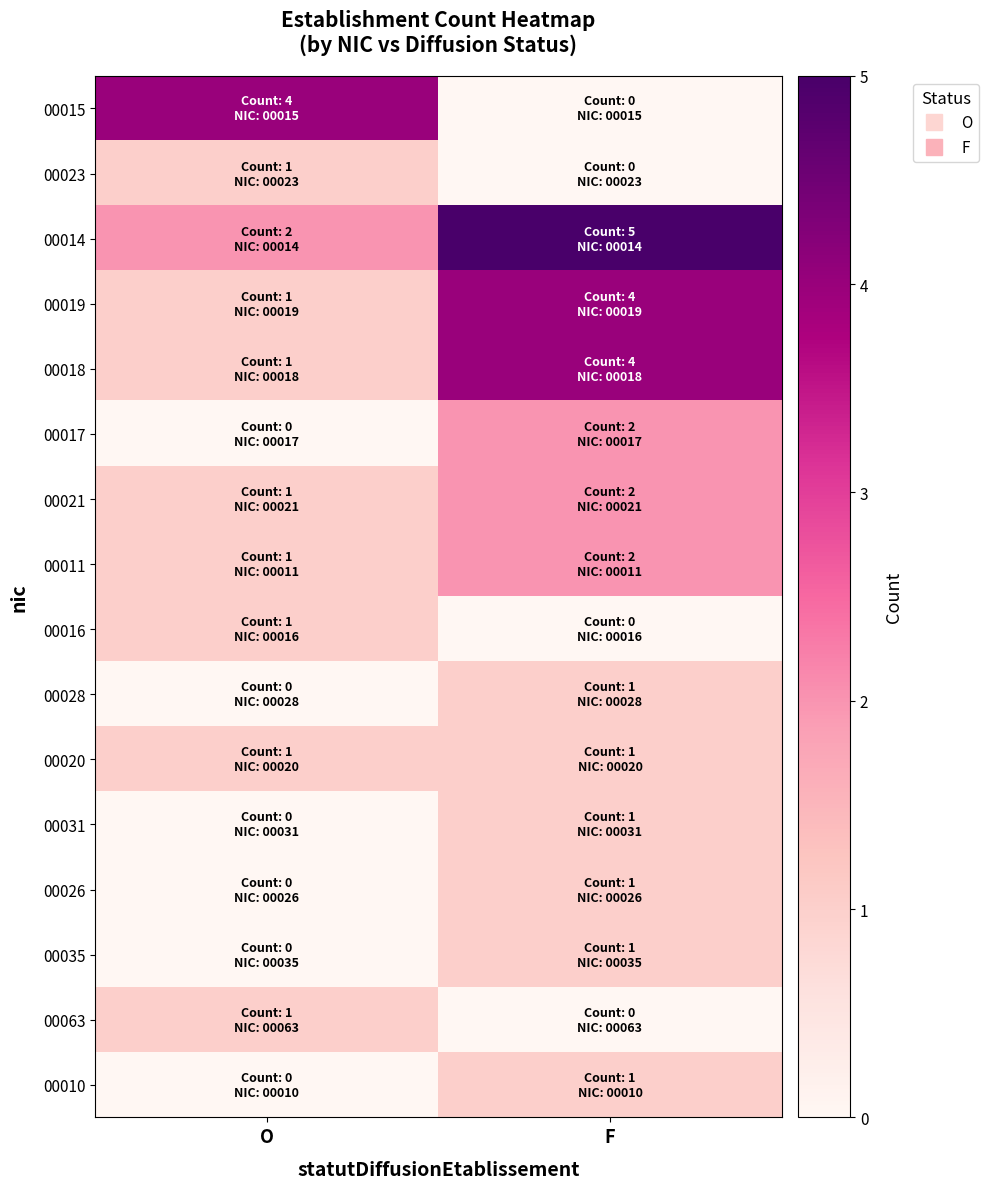

Reading left to right, list all the values displayed in this chart.

00015: O=4	F=0
00023: O=1	F=0
00014: O=2	F=5
00019: O=1	F=4
00018: O=1	F=4
00017: O=0	F=2
00021: O=1	F=2
00011: O=1	F=2
00016: O=1	F=0
00028: O=0	F=1
00020: O=1	F=1
00031: O=0	F=1
00026: O=0	F=1
00035: O=0	F=1
00063: O=1	F=0
00010: O=0	F=1